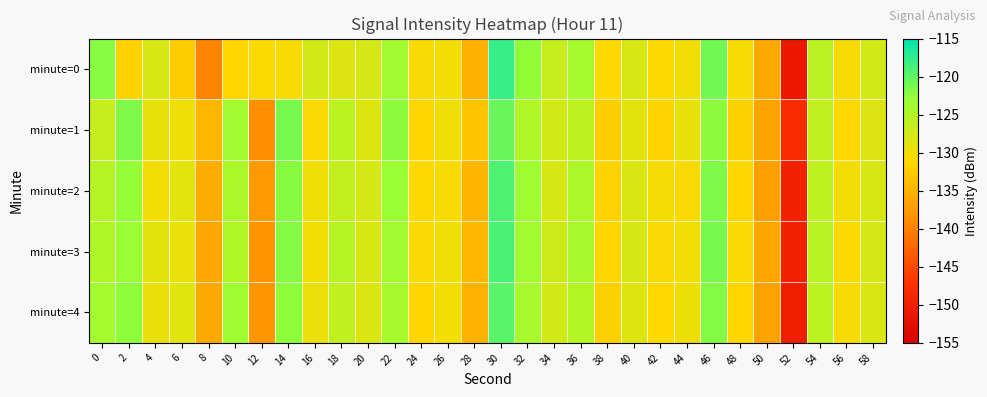

What is the minimum value shown in the chart?

-150.9